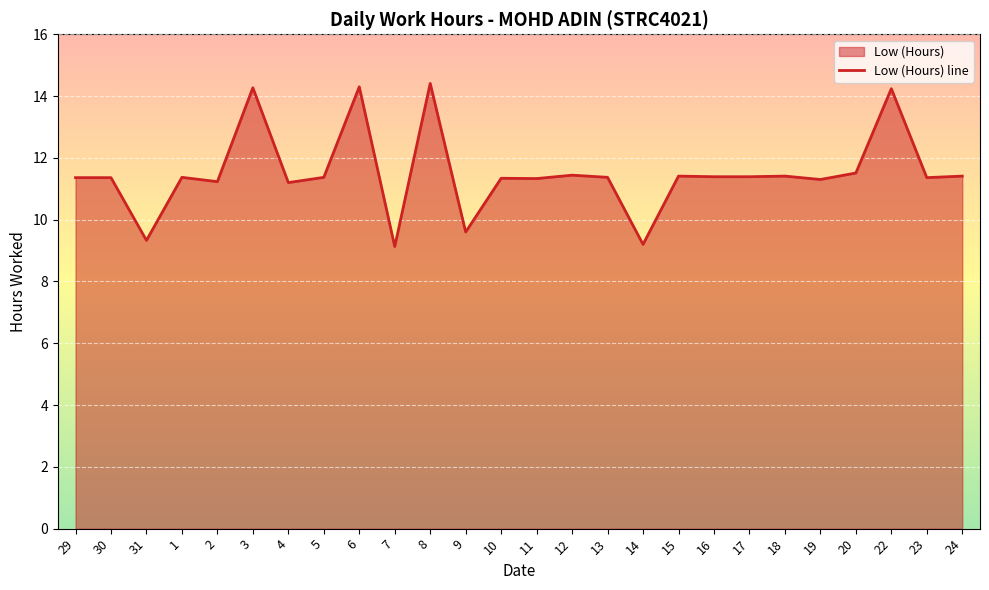

What is the sum of the values at 3 and 9?

23.9